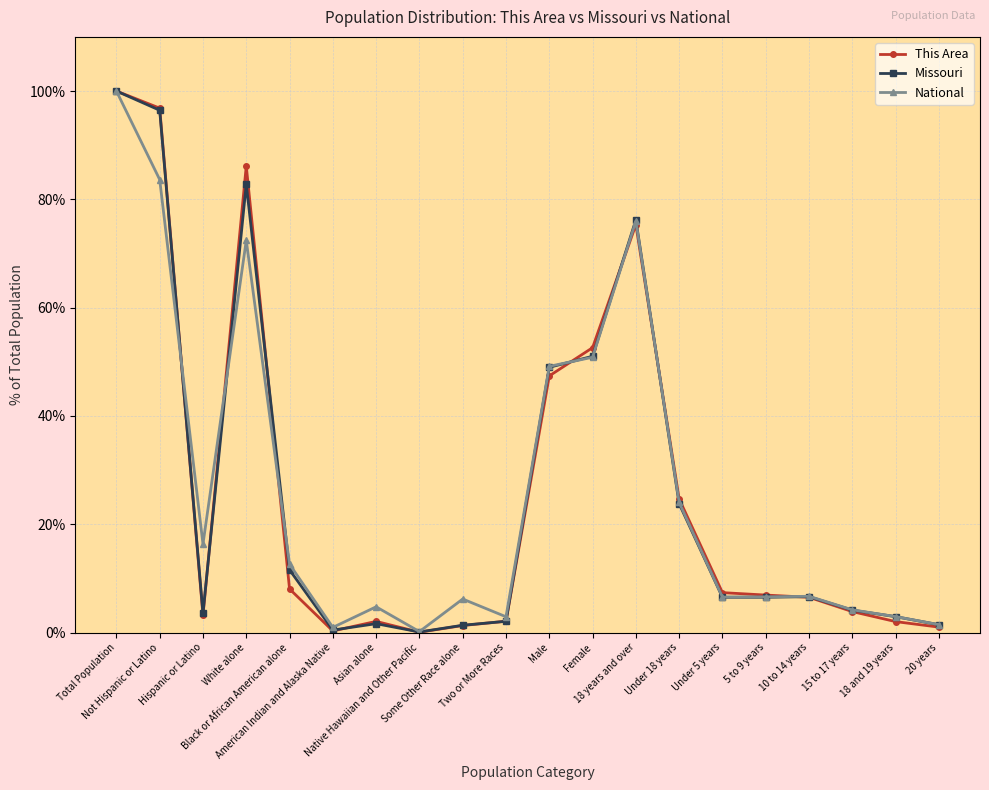

Which series has the widest spread of values?

This Area